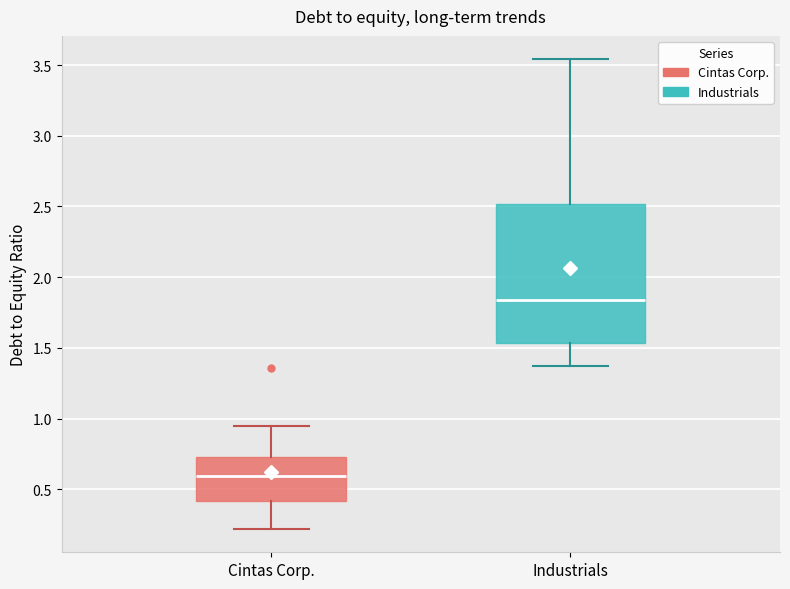

Reading left to right, read every box against the y-axis: the position of its median line, the range the box covers, and the ends of its whiskers. The values are not printed on the chart, so give them approximately, as read against the axis.

Cintas Corp.: median 0.60, box 0.40 to 0.75, whiskers 0.20 to 0.95
Industrials: median 1.85, box 1.55 to 2.50, whiskers 1.35 to 3.55